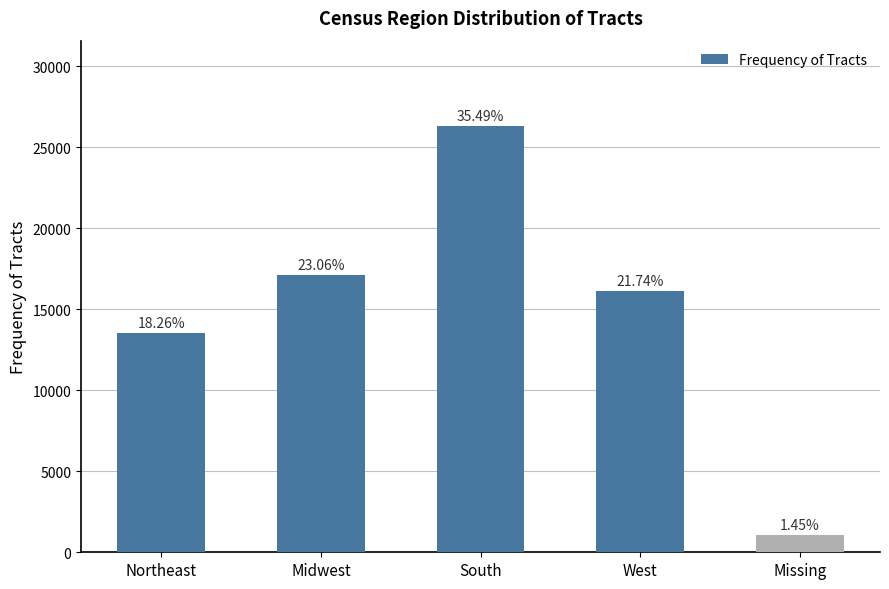

What value does the data have at West, to the nearest 100?

16100